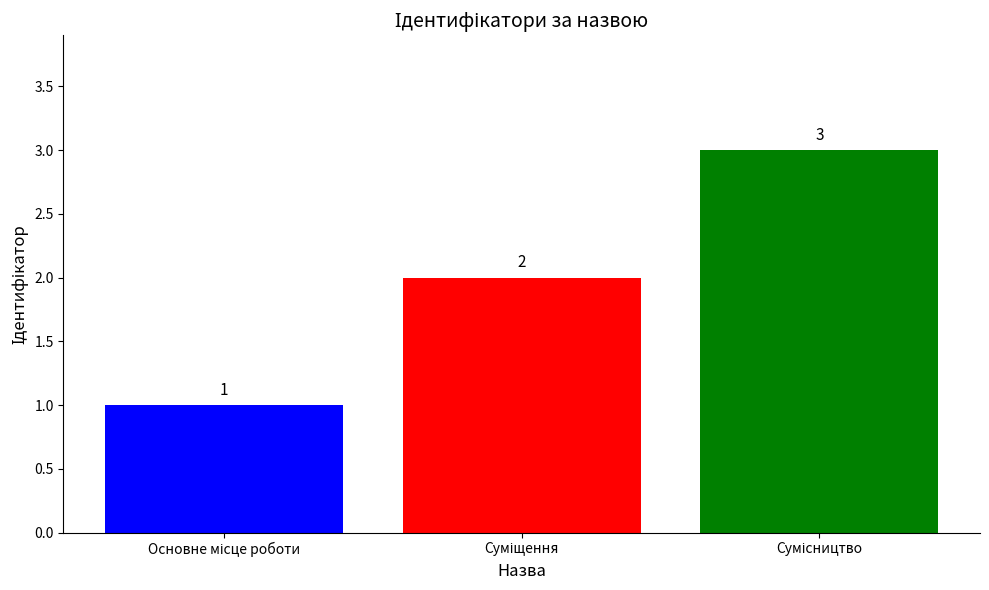

Are the bars horizontal?

No